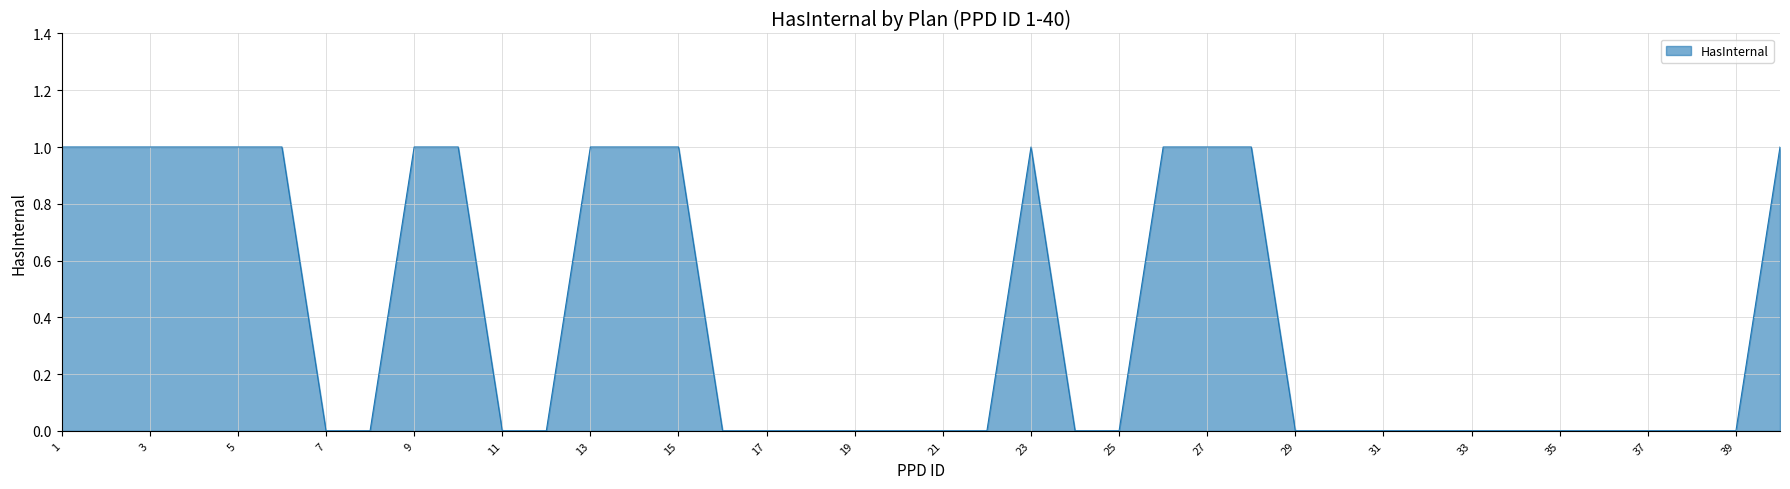

Is this an area chart (filled region under the line)?

Yes